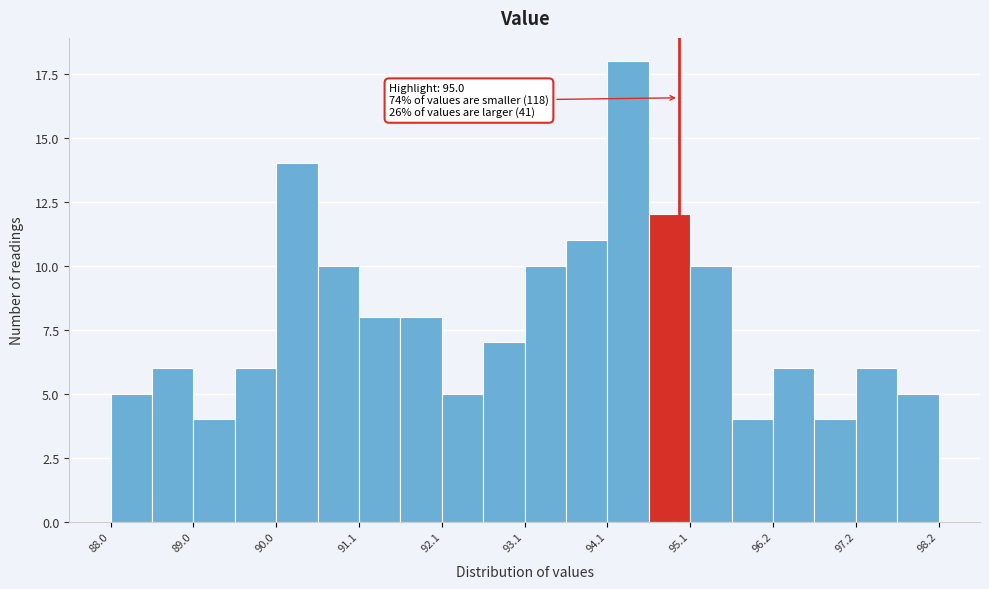

Read against the x-axis, roughly where is the centre of the tallest bar?

94.4